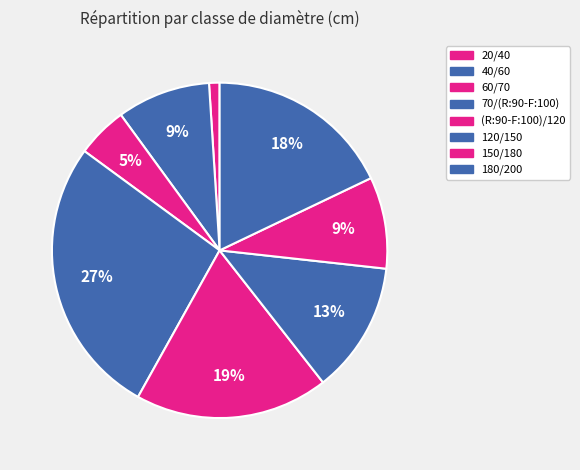

What is the smallest slice in the pie chart?

20/40